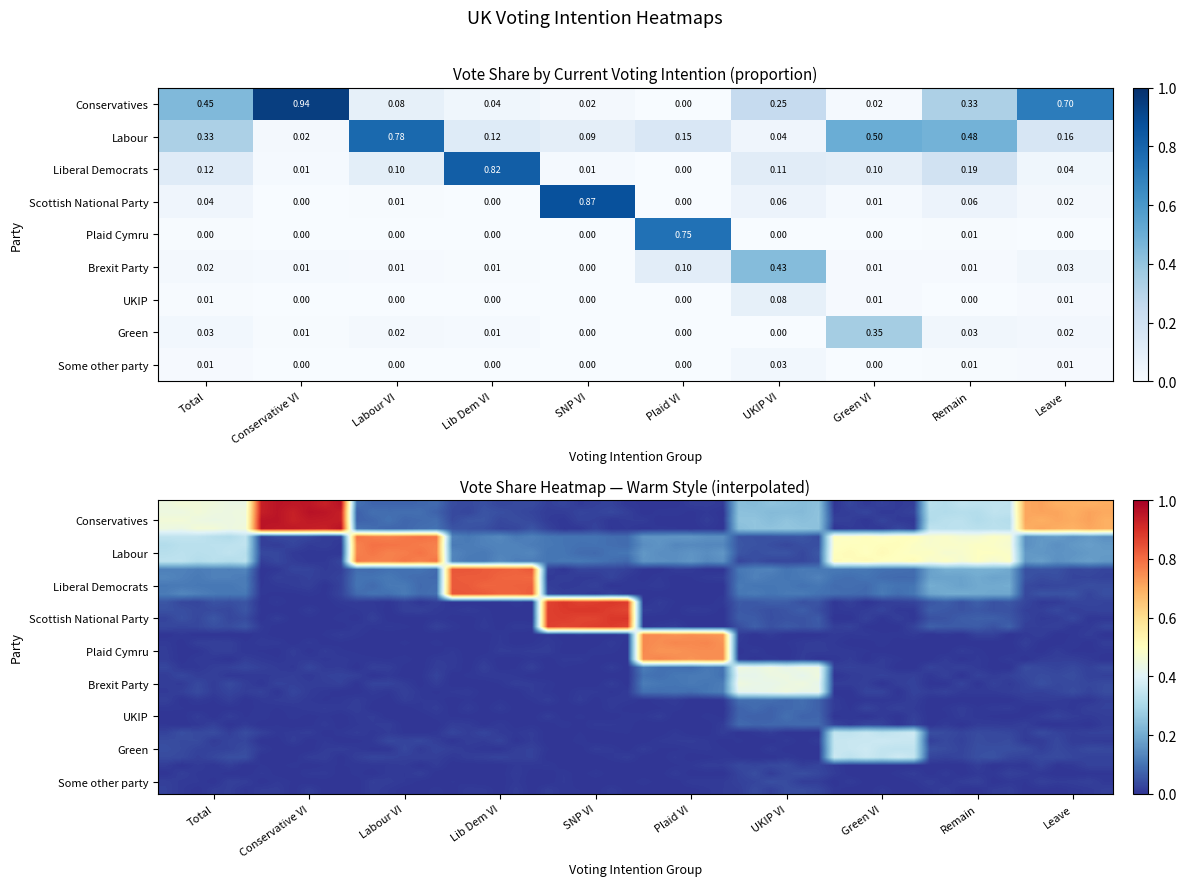

At which label does Scottish National Party reach its minimum?

Conservative VI